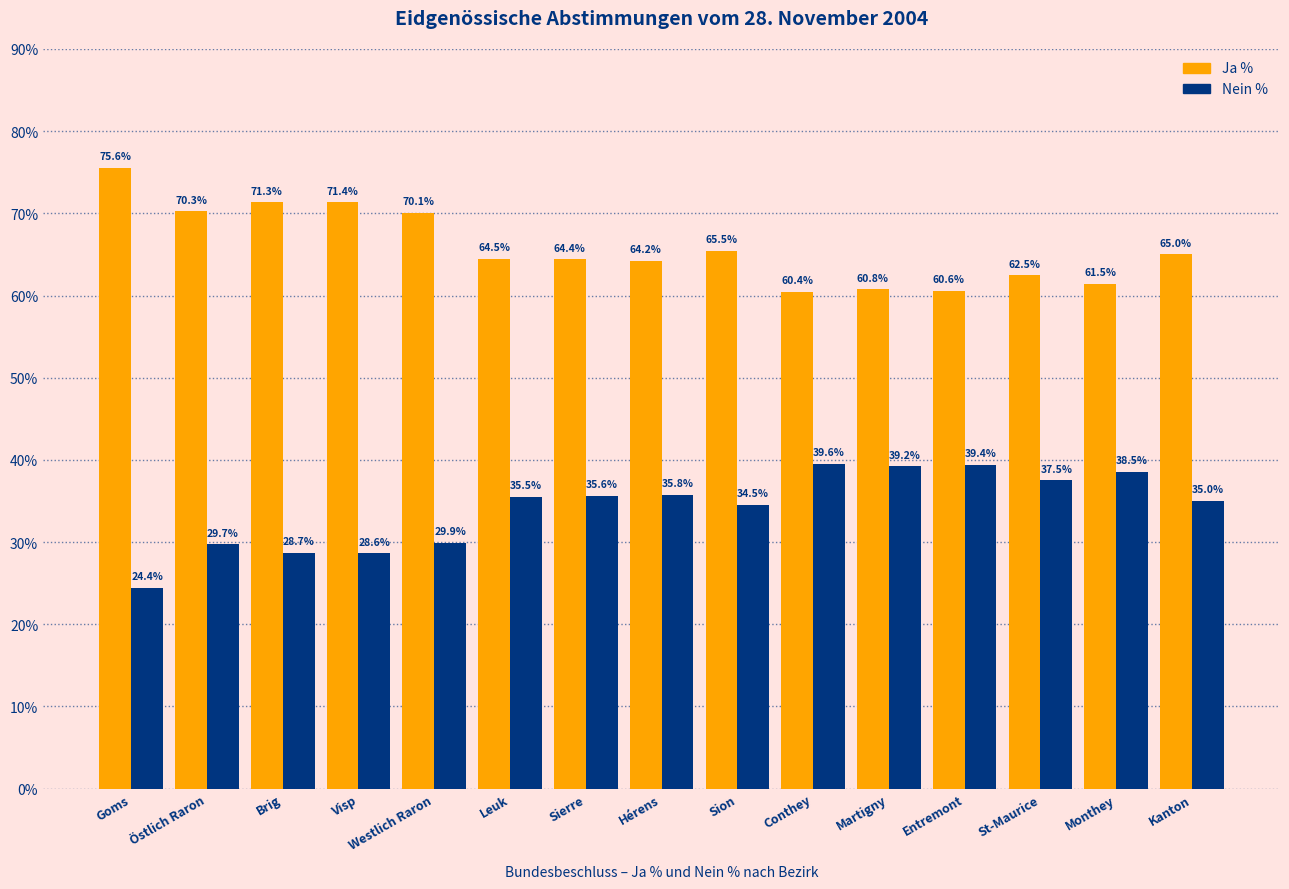

At Westlich Raron, list the series in order from smallest to largest.

Nein %, Ja %